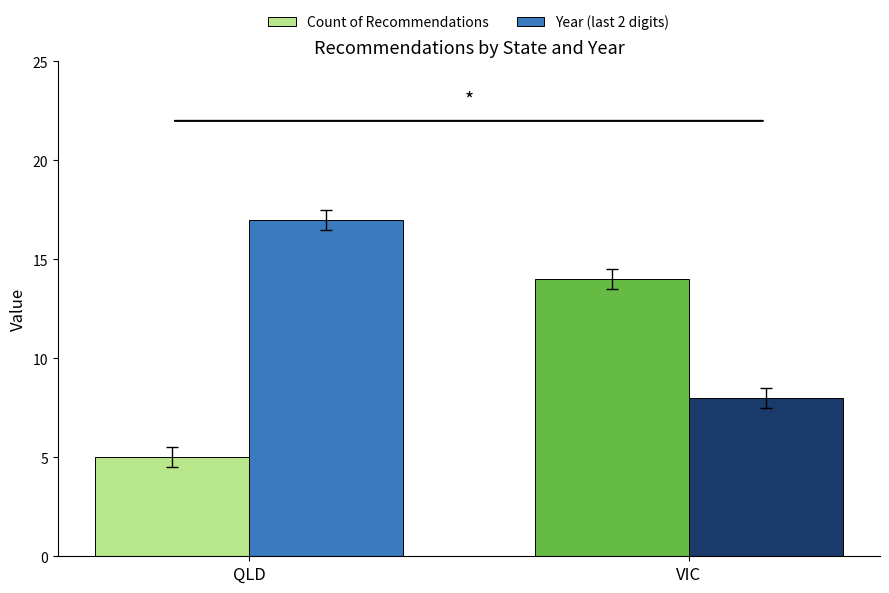

What is the spread (max minus min) of values at VIC?

6